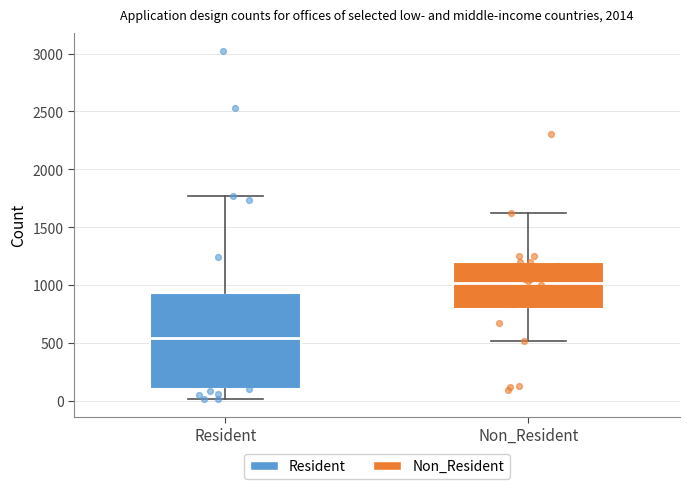

Reading left to right, read every box against the y-axis: the position of its median line, the range the box covers, and the ends of its whiskers. The values are not printed on the chart, so give them approximately, as read against the axis.

Resident: median 550, box 100 to 950, whiskers 0 to 1750
Non_Resident: median 1000, box 800 to 1200, whiskers 500 to 1600